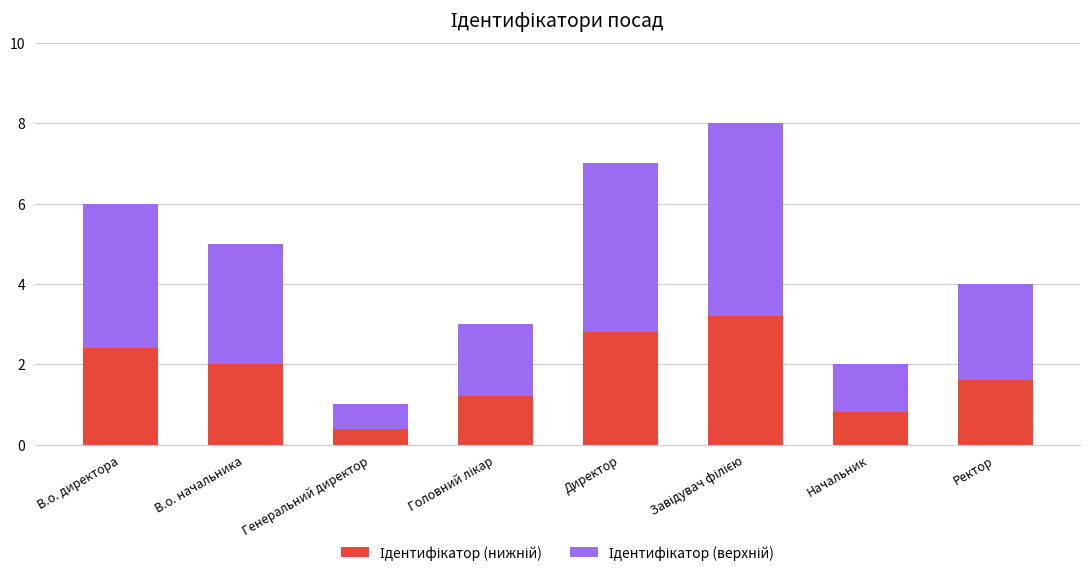

Which series has the largest total across all categories?

Ідентифікатор (верхній)